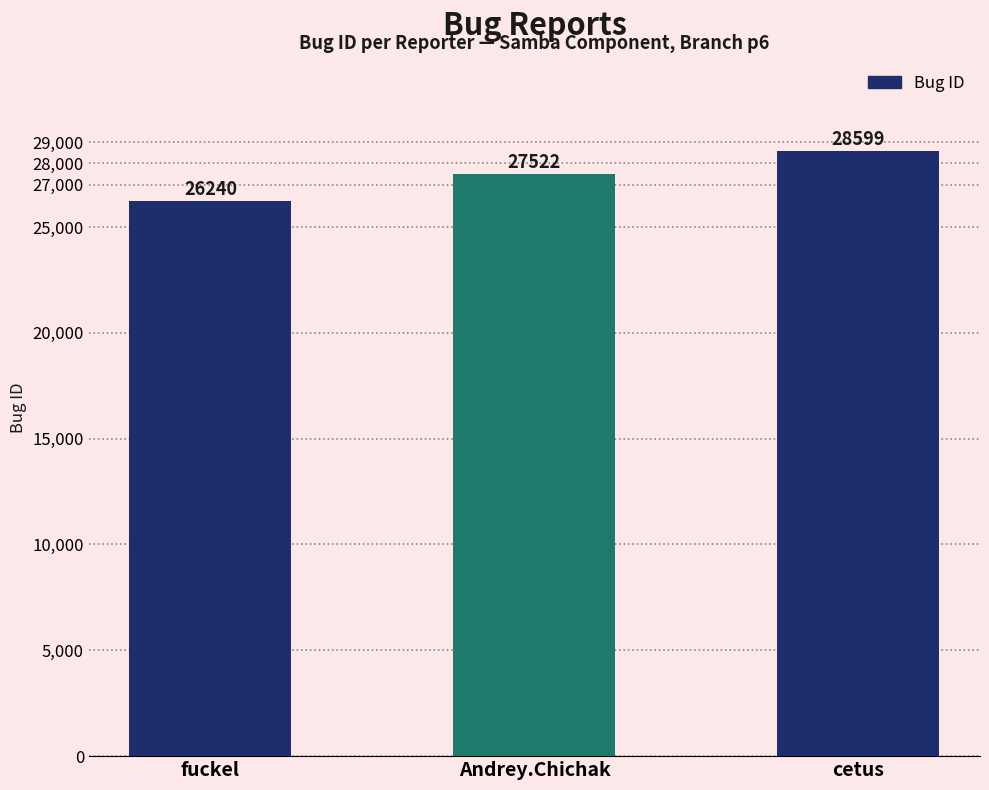

Reading left to right, extract all data points from this chart.

26240	27522	28599